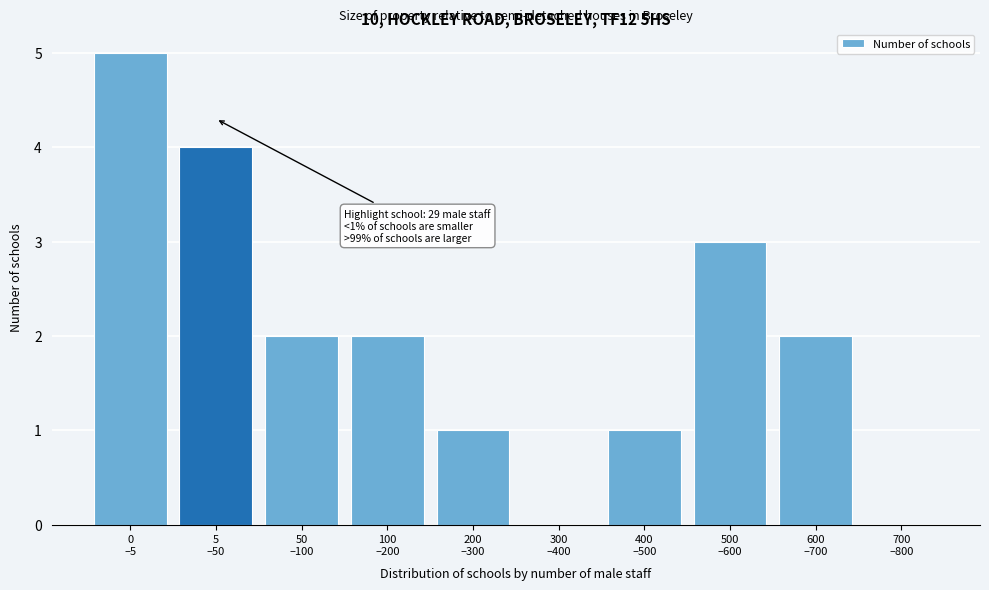

What is the greatest value displayed?

5